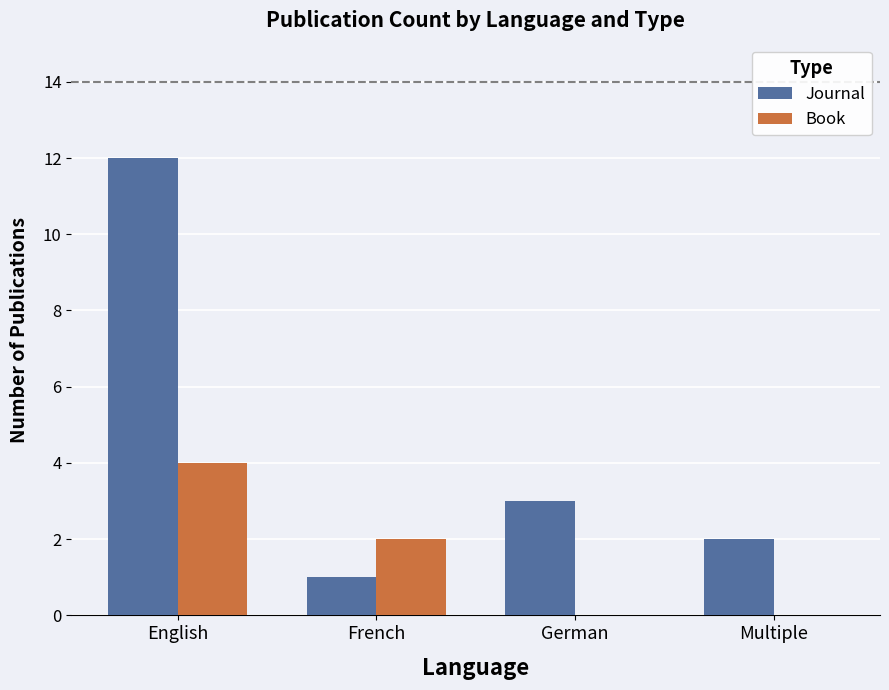

Which series has the largest total across all categories?

Journal